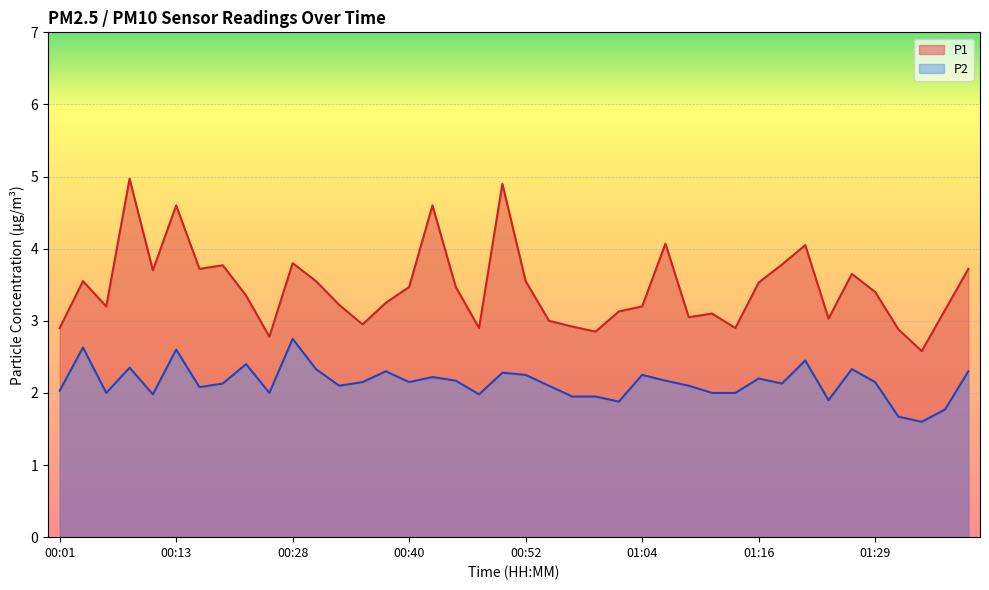

Where is the first local minimum for P2?

00:06